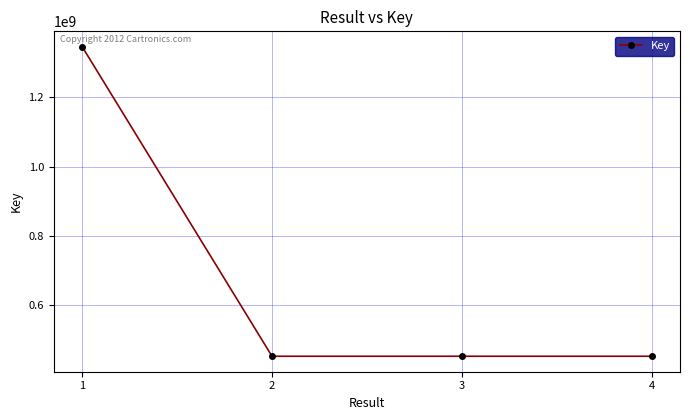

What is the difference between the maximum and second lowest values?

894825770